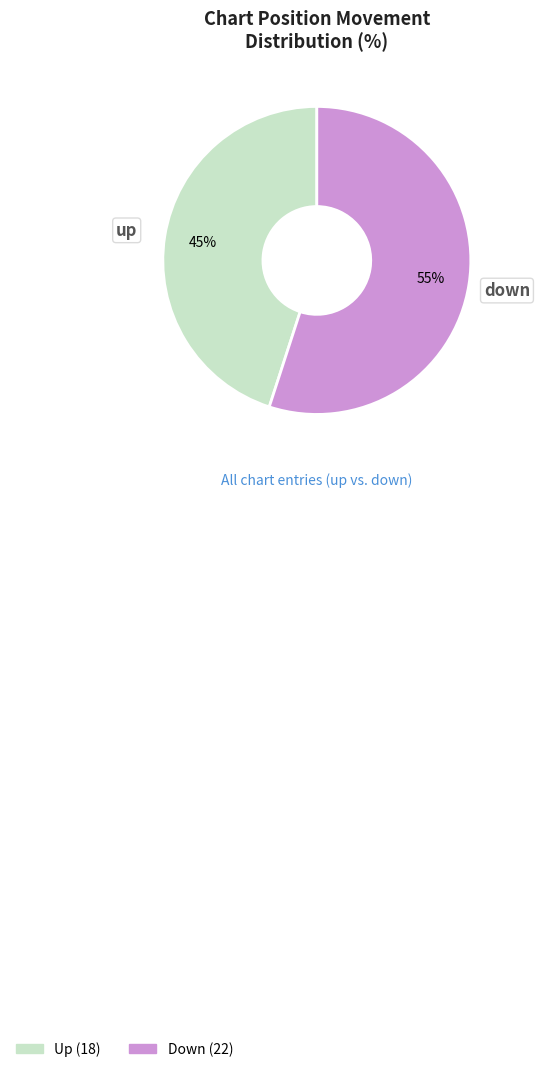

Is there any slice that represents more than half of the pie?

Yes